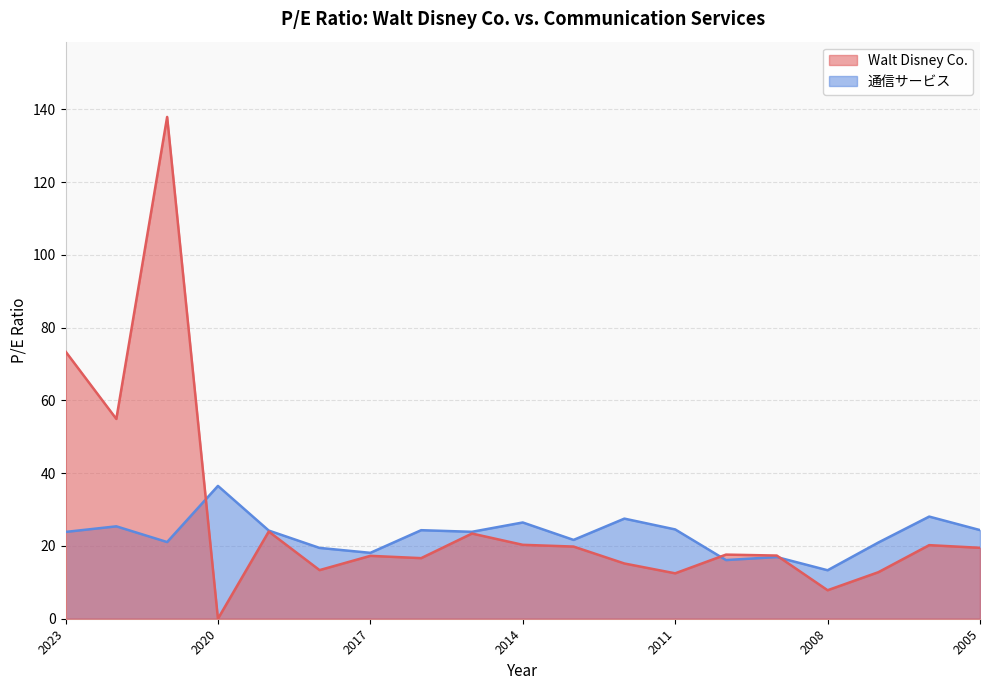

What is the label of the 6th point from the left?

2018-11-21